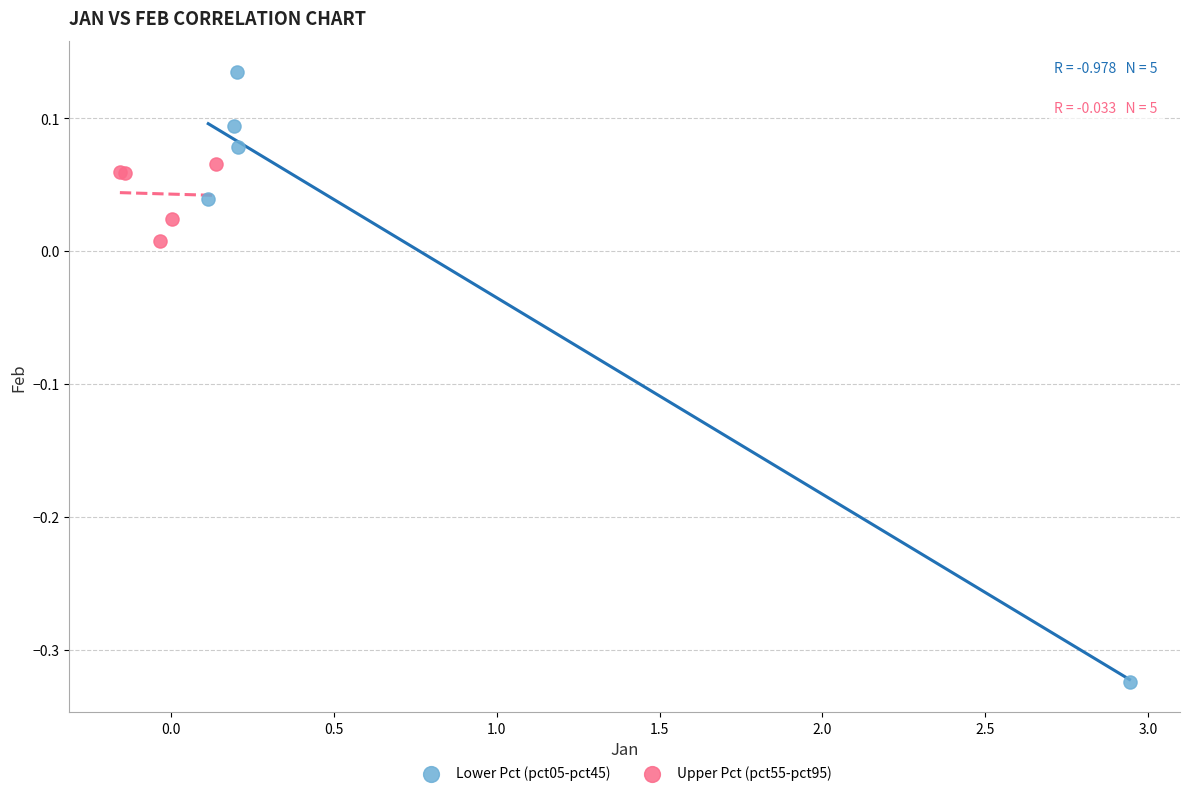

Which series reaches the maximum Y coordinate?

Lower Pct (pct05-pct45)